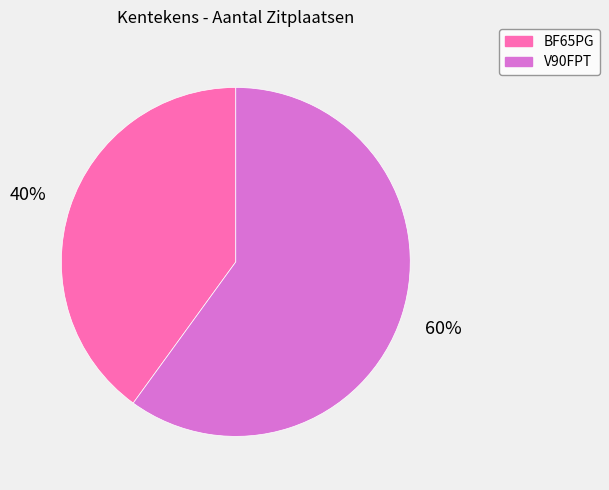

To the nearest percent, what portion does BF65PG represent?

40%